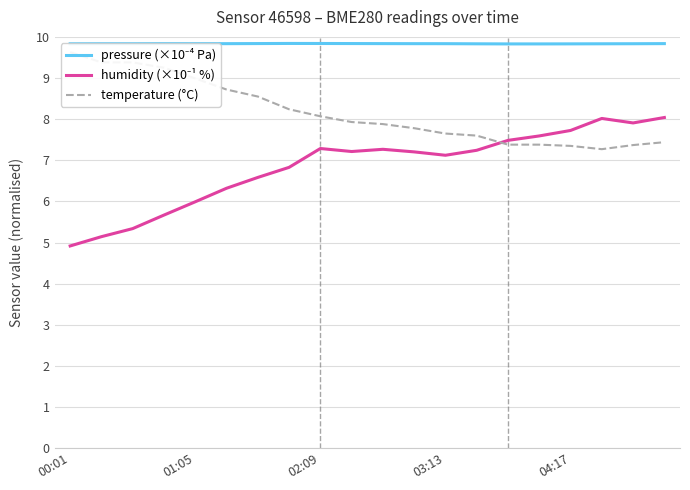

The value of pressure (×10⁻⁴ Pa) at 7 is 9.8. True or false?

True